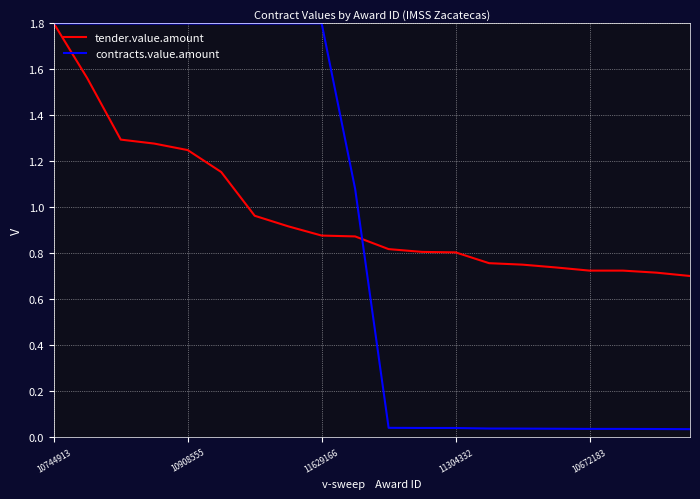

Which series has the largest range (max minus min)?

contracts.value.amount